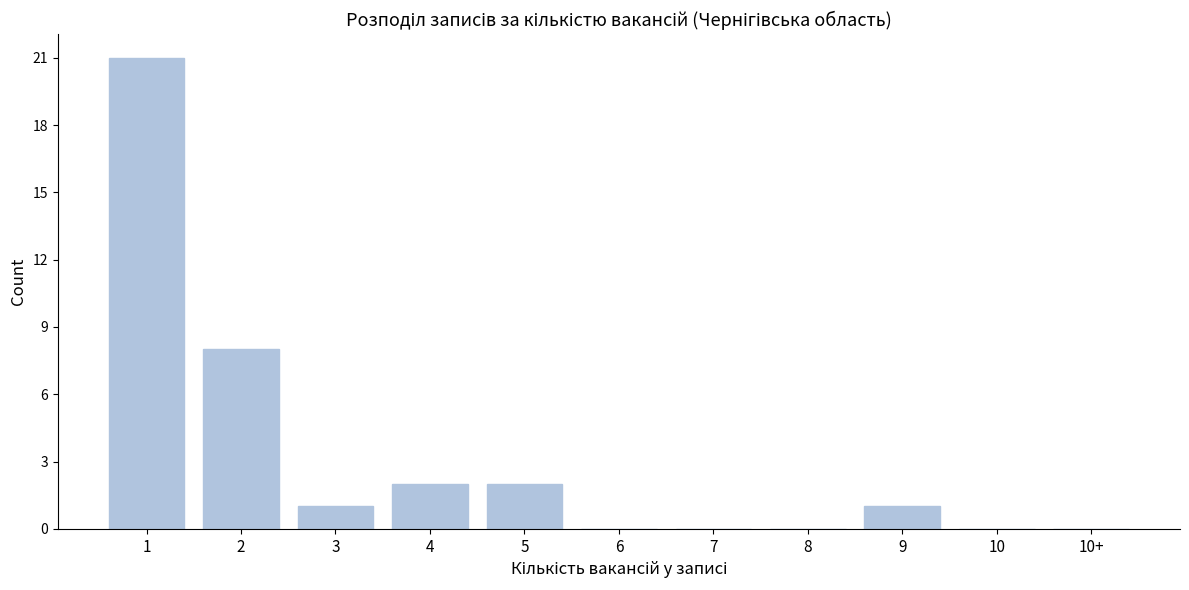

Reading left to right, what are all the values shown in this chart?

1=21	2=8	3=1	4=2	5=2	6=0	7=0	8=0	9=1	10=0	10+=0